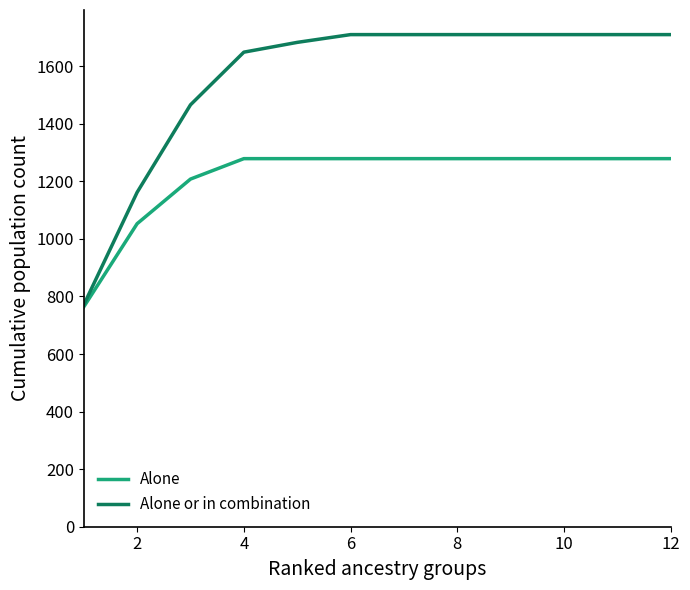

What is the sum of all Alone values?

14536